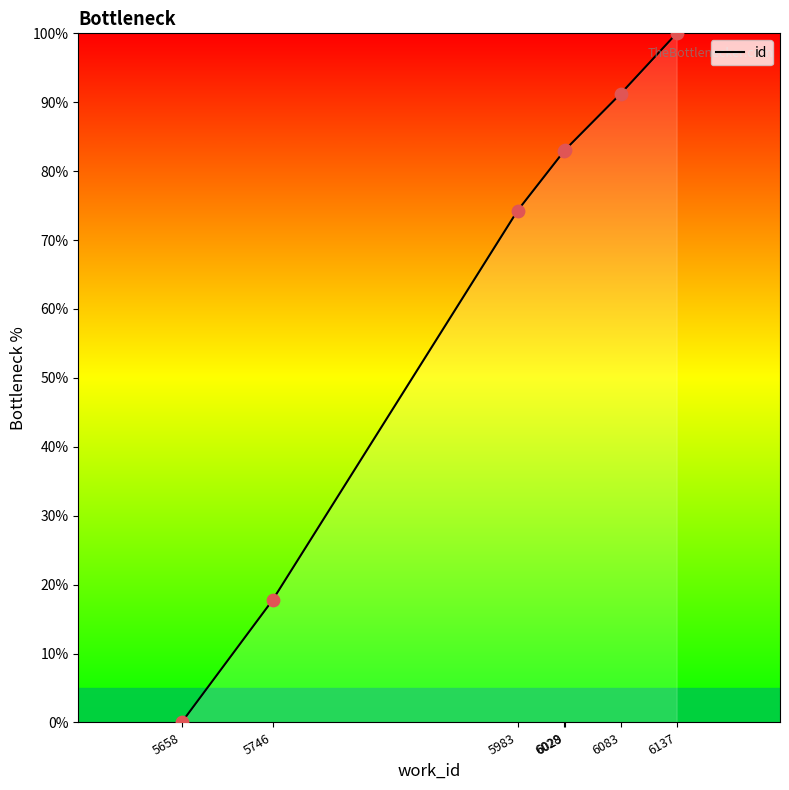

Between 5658 and 6137, which is larger?

6137